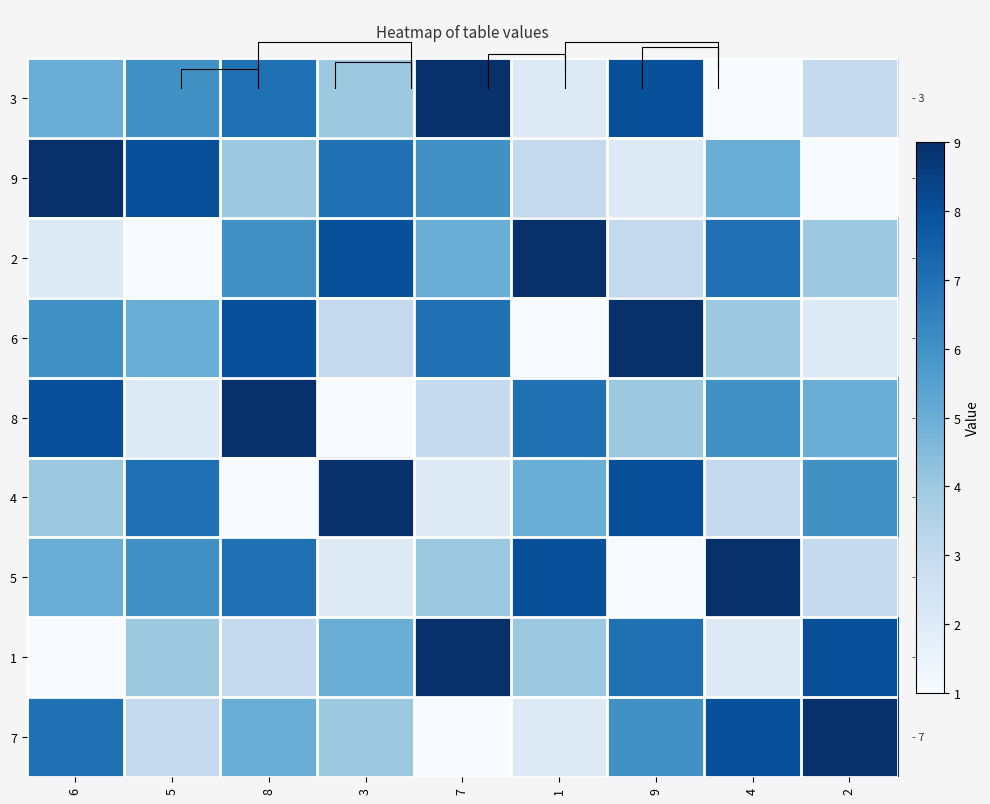

True or false: 7 has a value of 3 at 5.

True